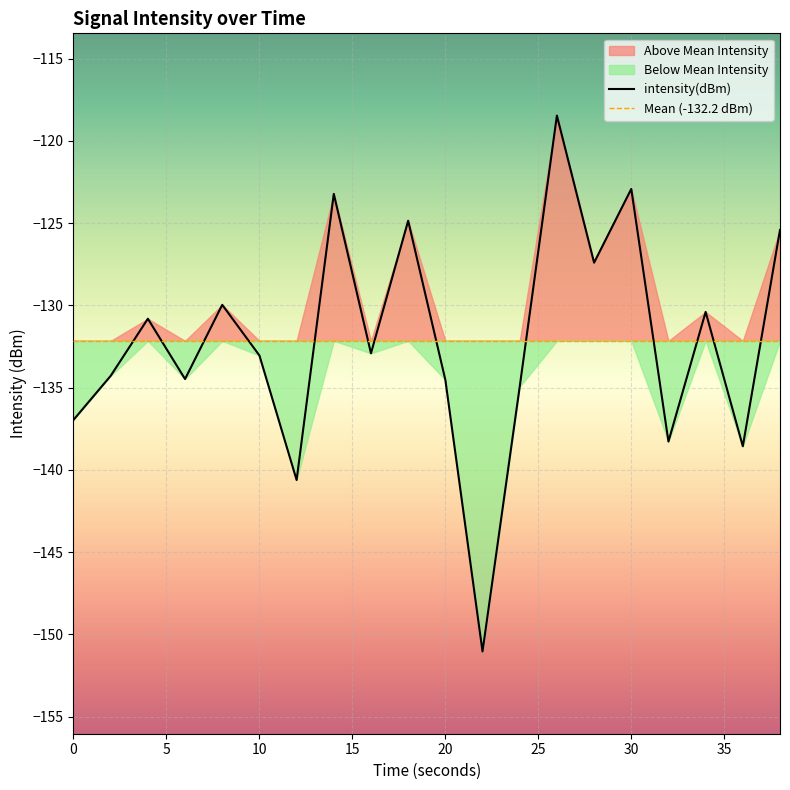

What is the minimum value for intensity(dBm)?

-151.0